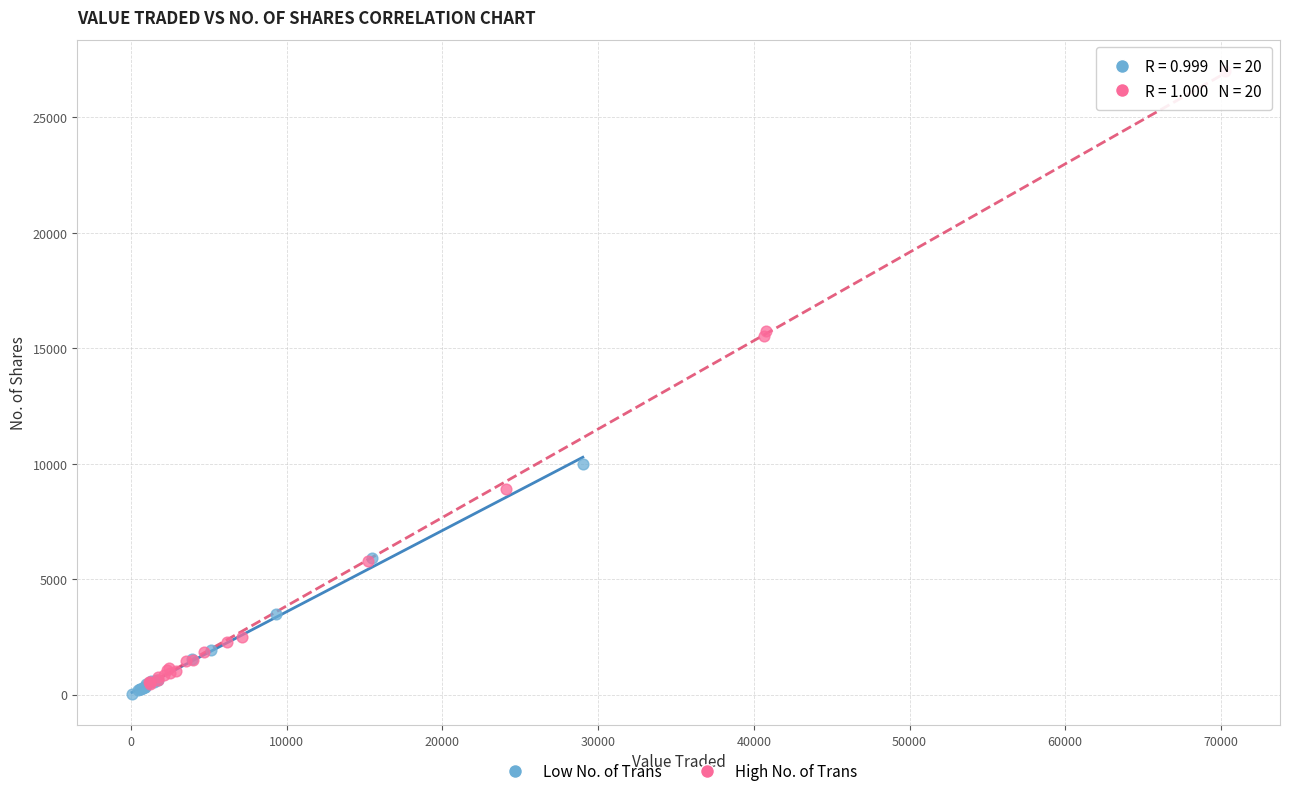

Which series has the widest spread of Y values?

High No. of Trans